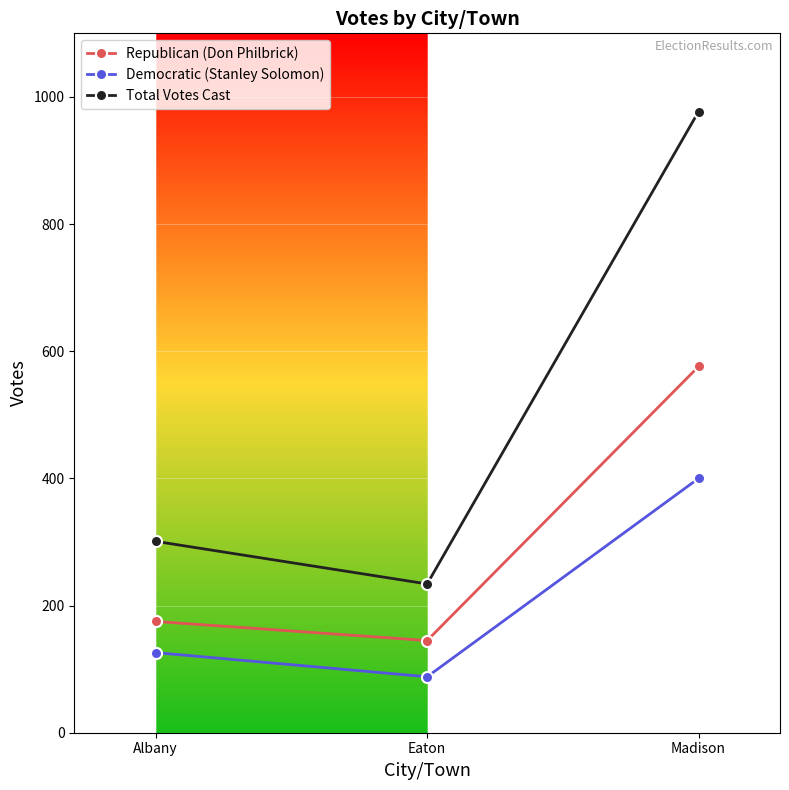

At how many categories does at least one series exceed 632?

1